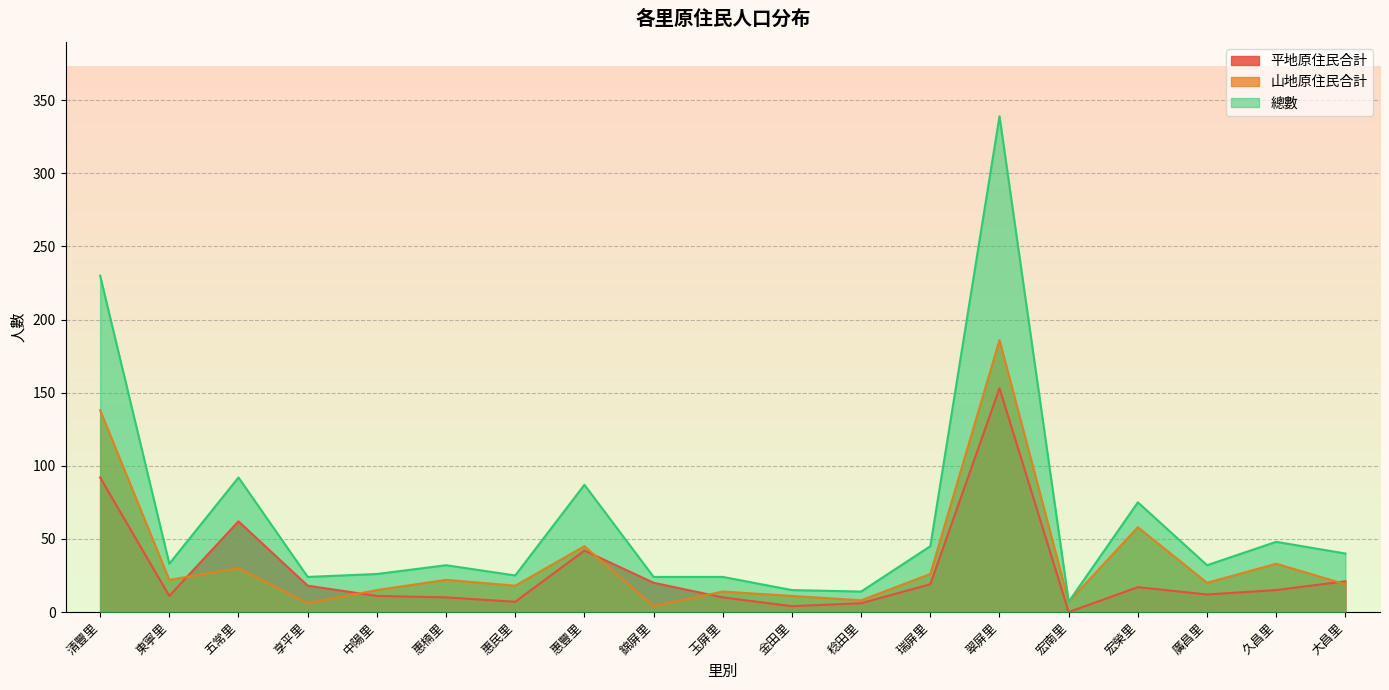

Rank the series by their maximum value, from lowest to highest.

平地原住民合計, 山地原住民合計, 總數